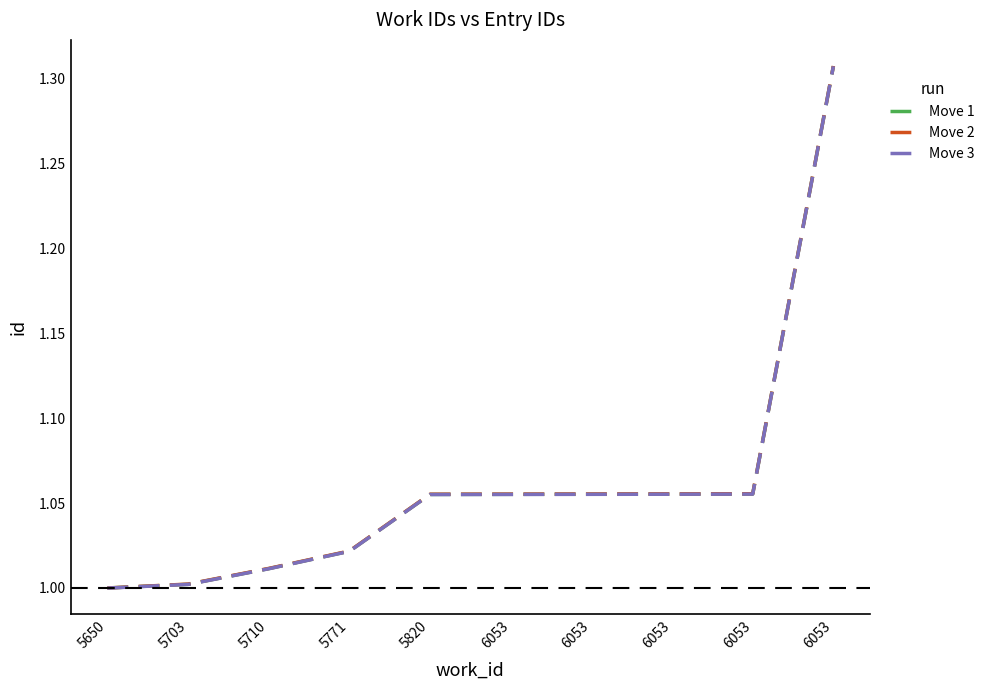

What is the value of the Move 2 point at the 2nd from the left?

1.0